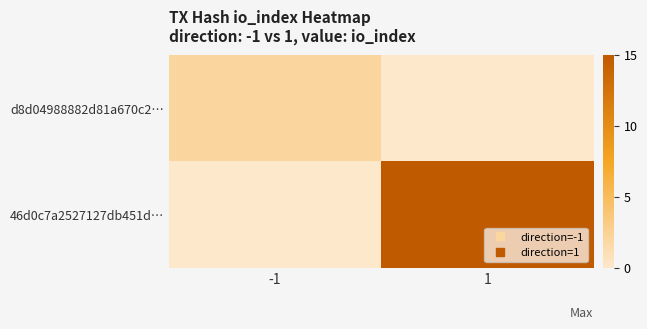

Reading left to right, list all the values displayed in this chart.

d8d04988882d81a670c2…: -1=2	1=0
46d0c7a2527127db451d…: -1=0	1=15